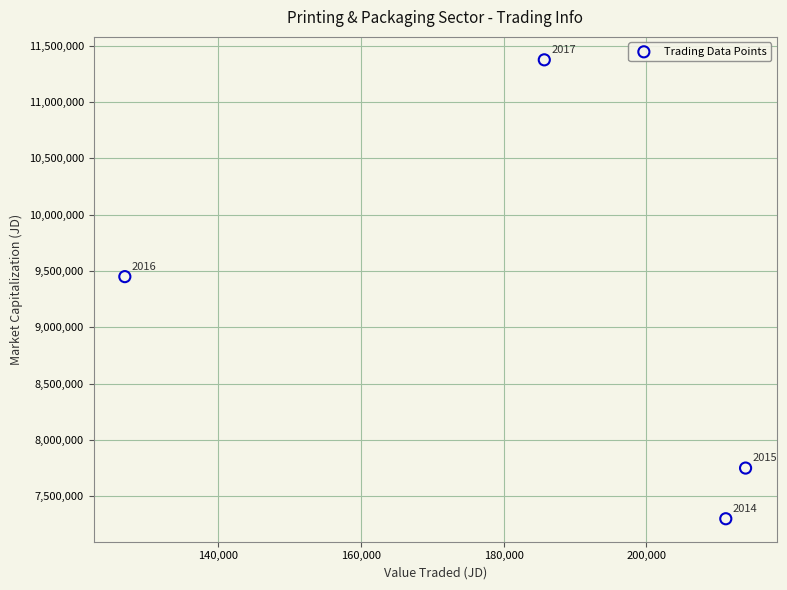

What Y value in the scatter plot is closest to 9337500?

9450000